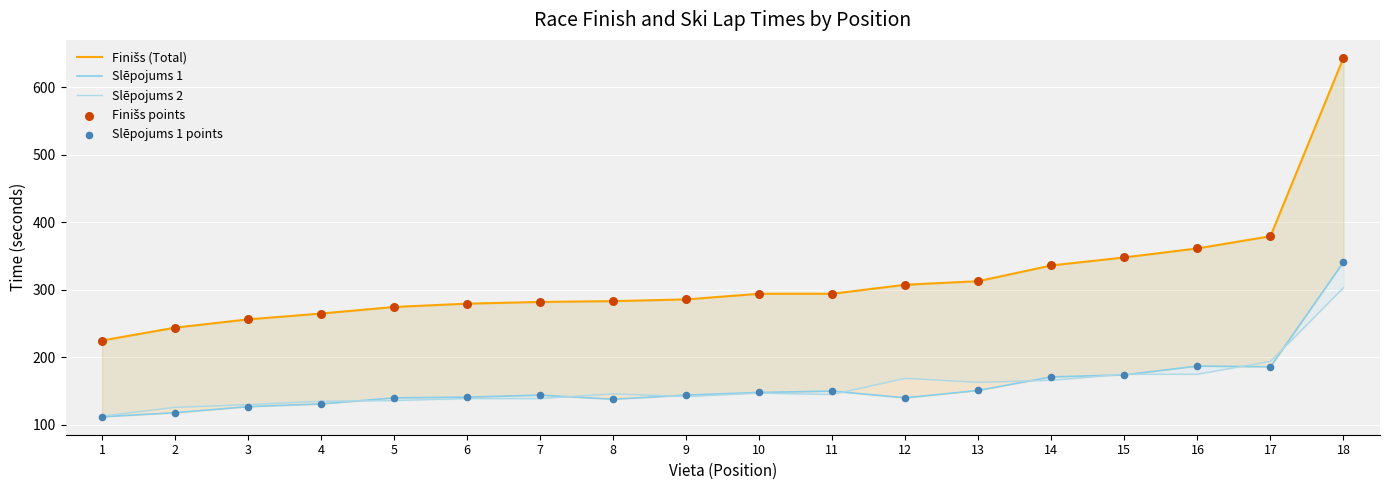

What is the total value across all series at 12?

1063.8